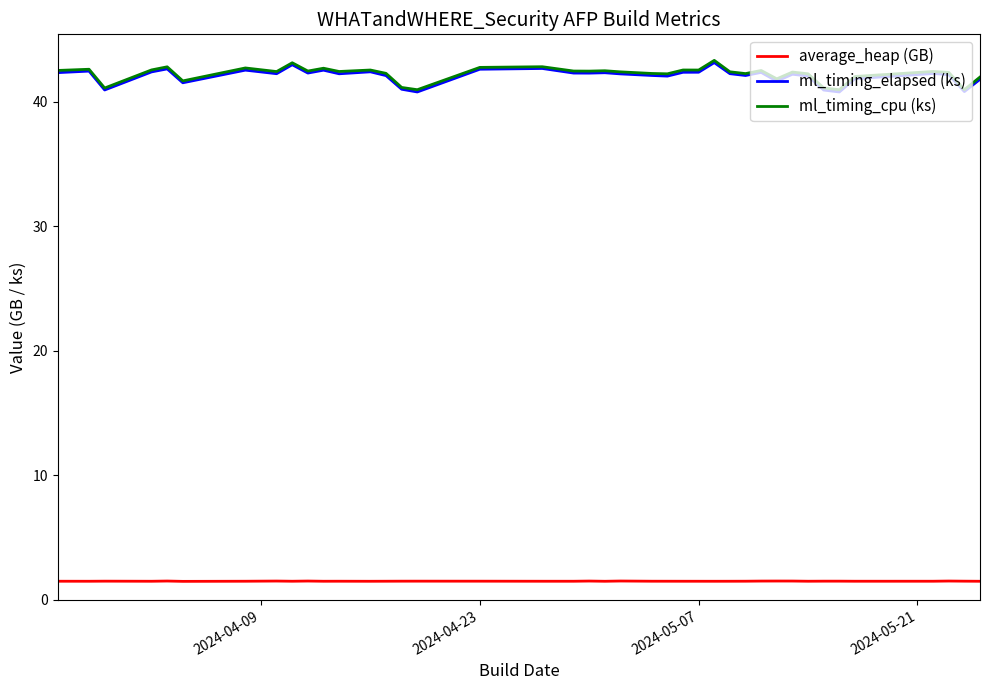

What is the lowest value of the average_heap (GB) series?

1.5